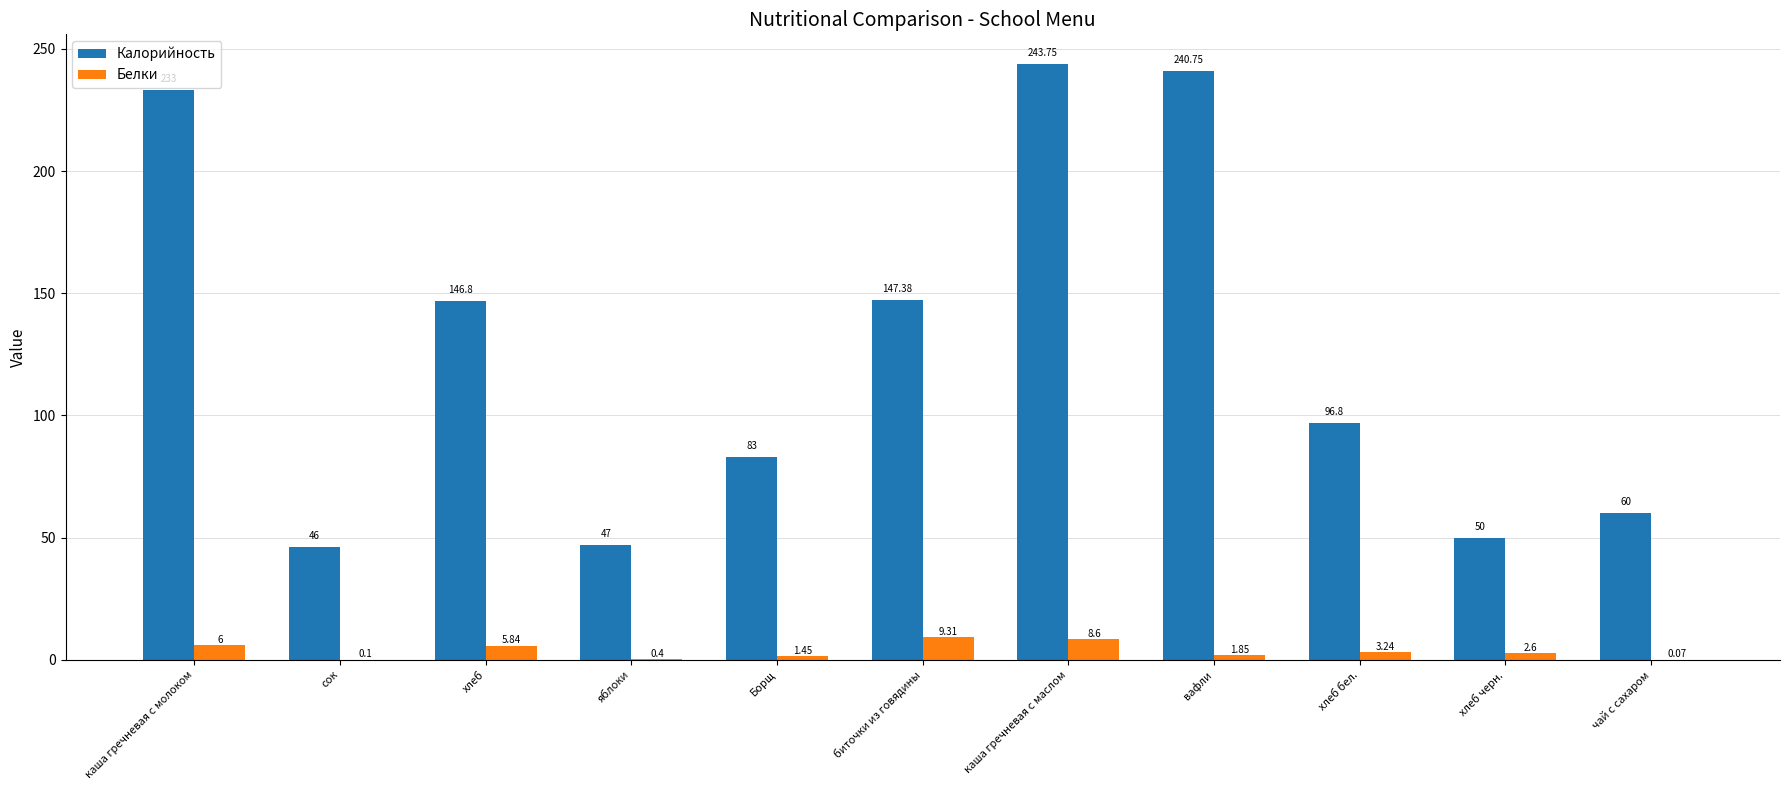

How many categories are shown in the chart?

11